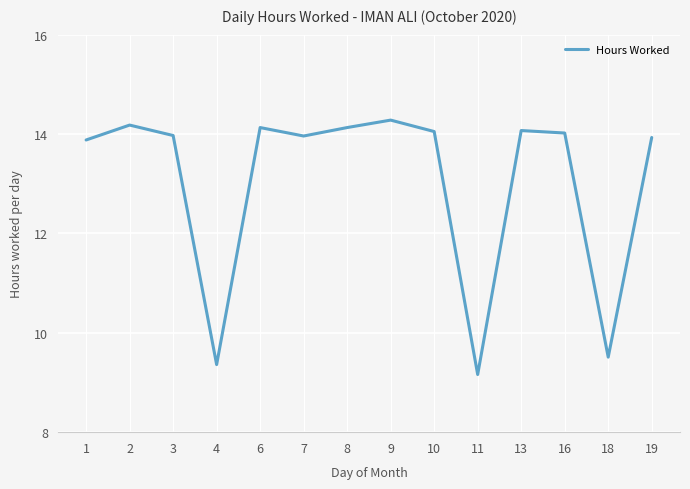

Count the number of categories in the chart.

14